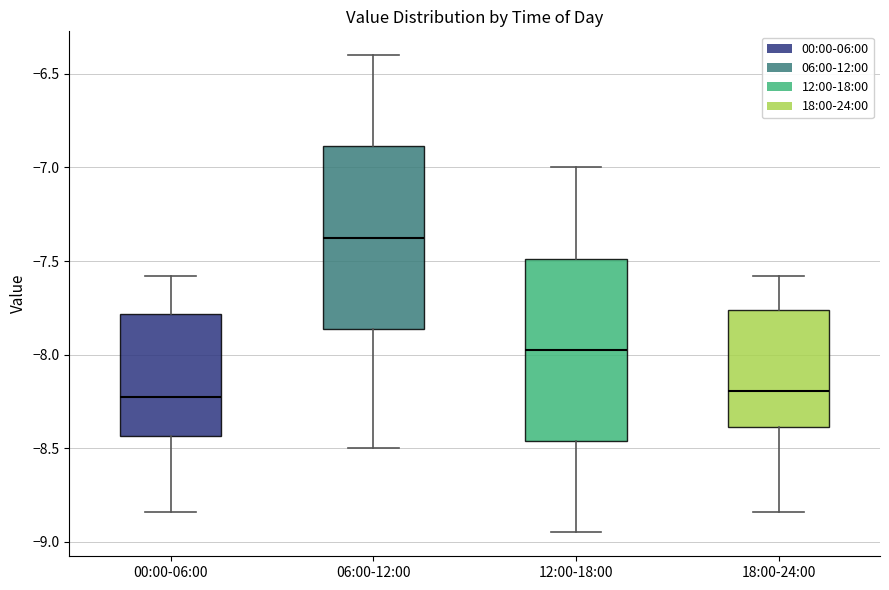

Where does the upper whisker of the box for 12:00-18:00 end on the y-axis? The values are not printed on the chart, so give them approximately, as read against the axis.

-7.00